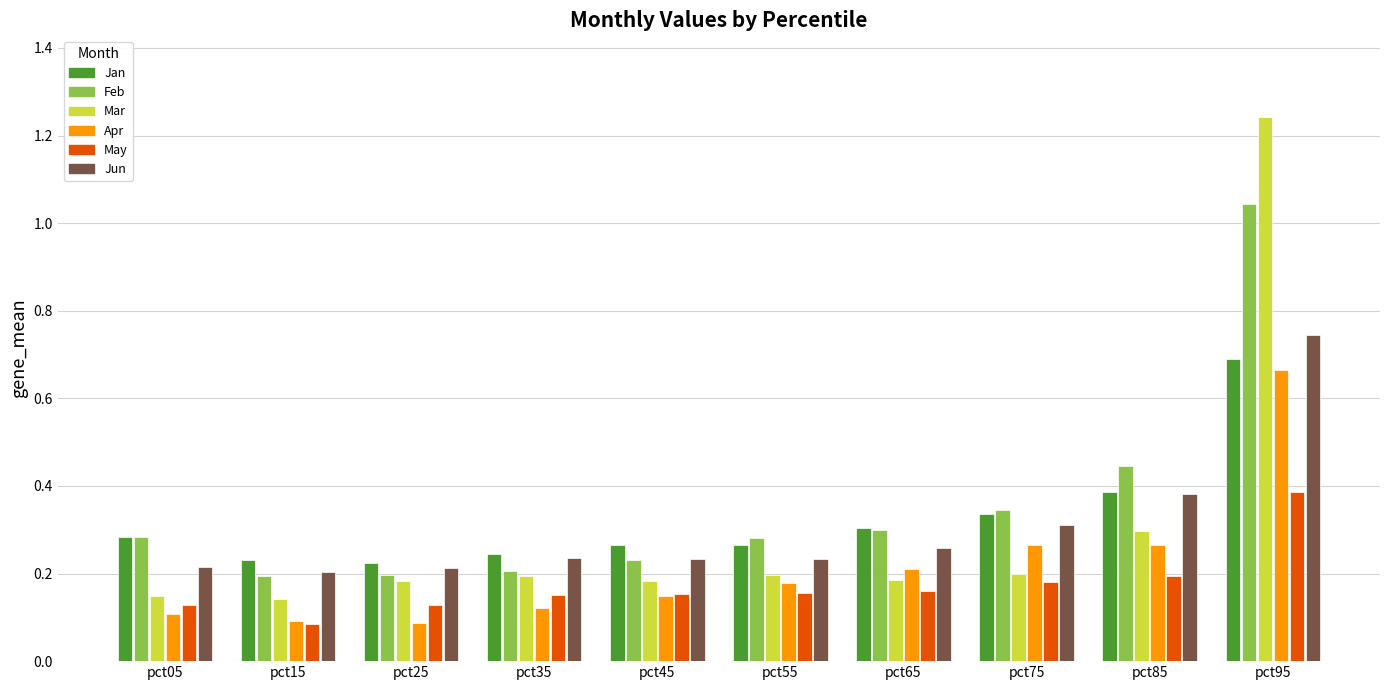

At which label does May reach its peak?

pct95